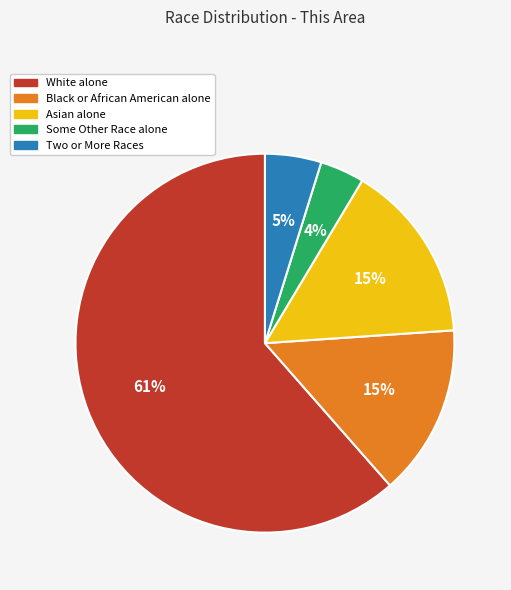

Which slice is the smallest?

Some Other Race alone